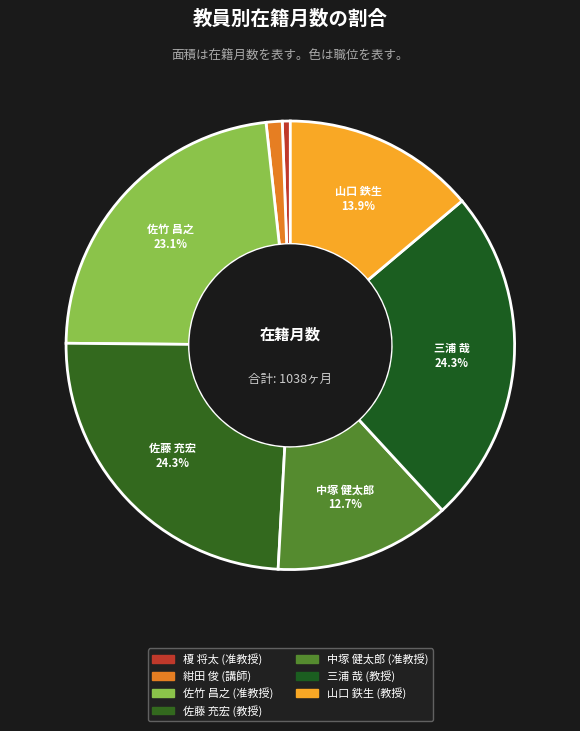

How many slices are in this pie chart?

7